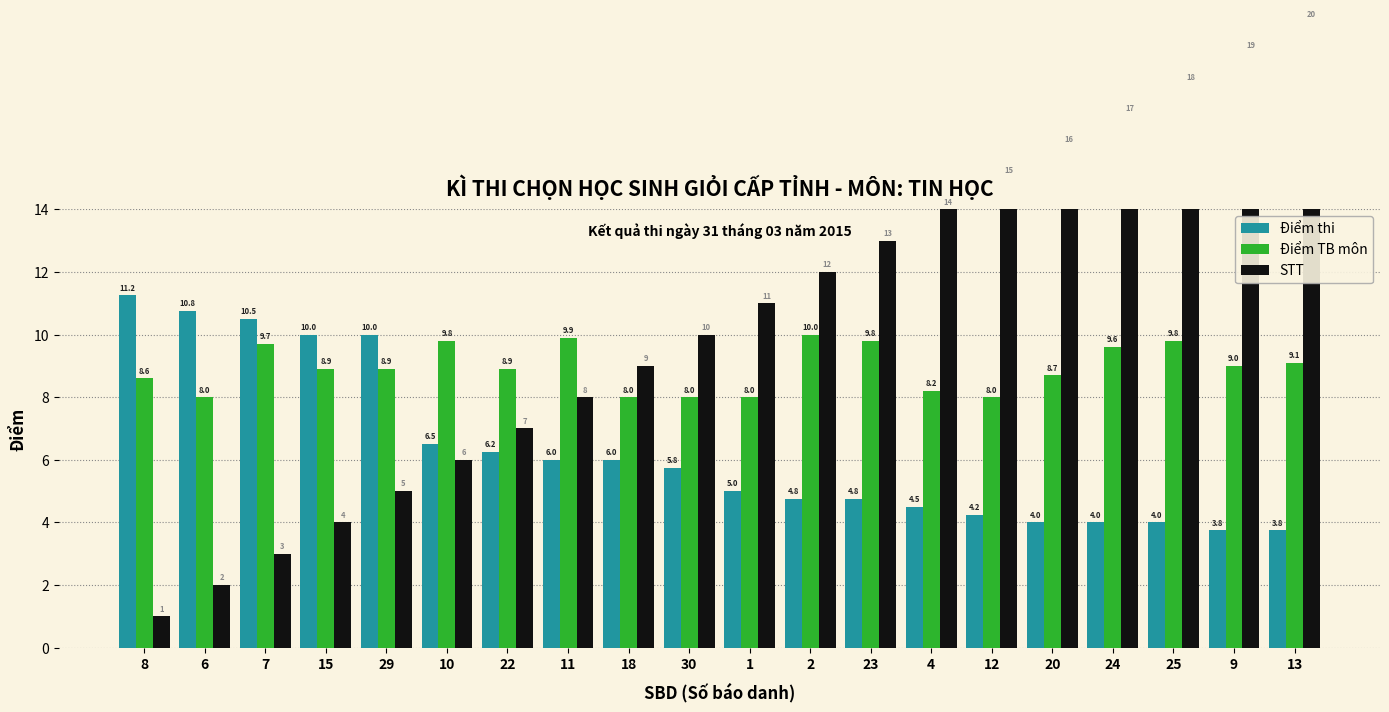

True or false: Điểm thi has a value of 6.2 at 22.

True